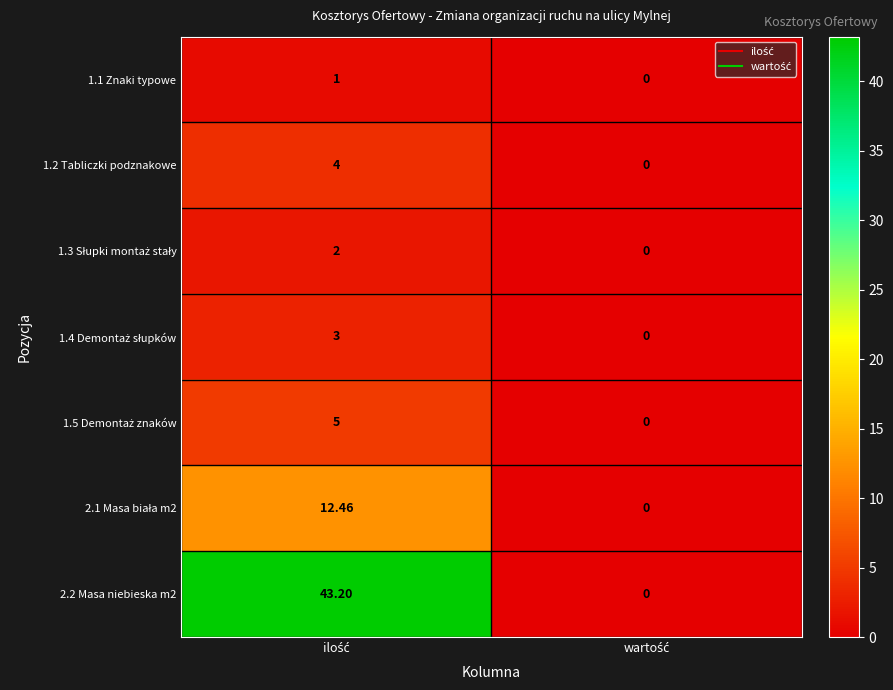

At which category is the sum across all series the highest?

ilość